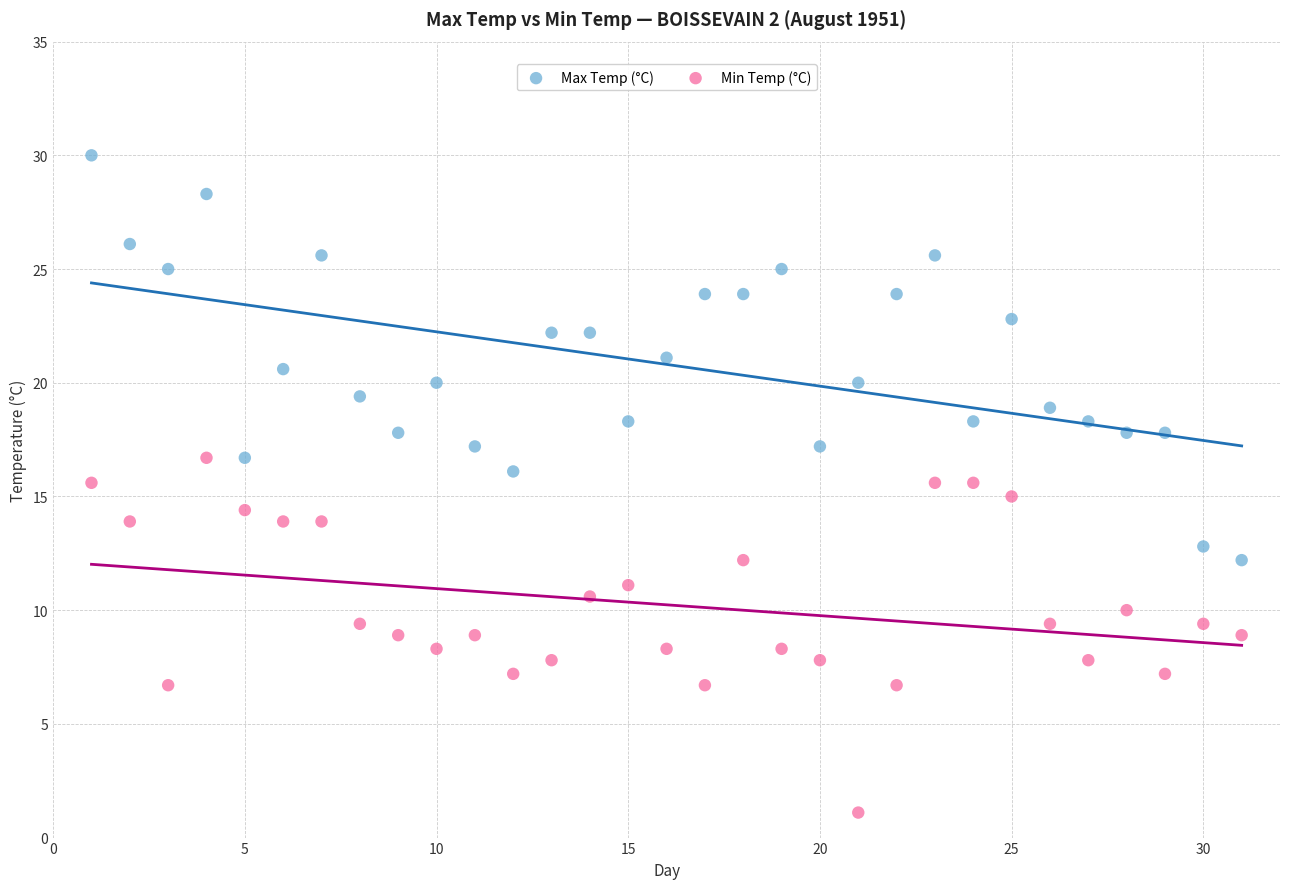

What are all the series names shown in the legend?

Max Temp (°C), Min Temp (°C)